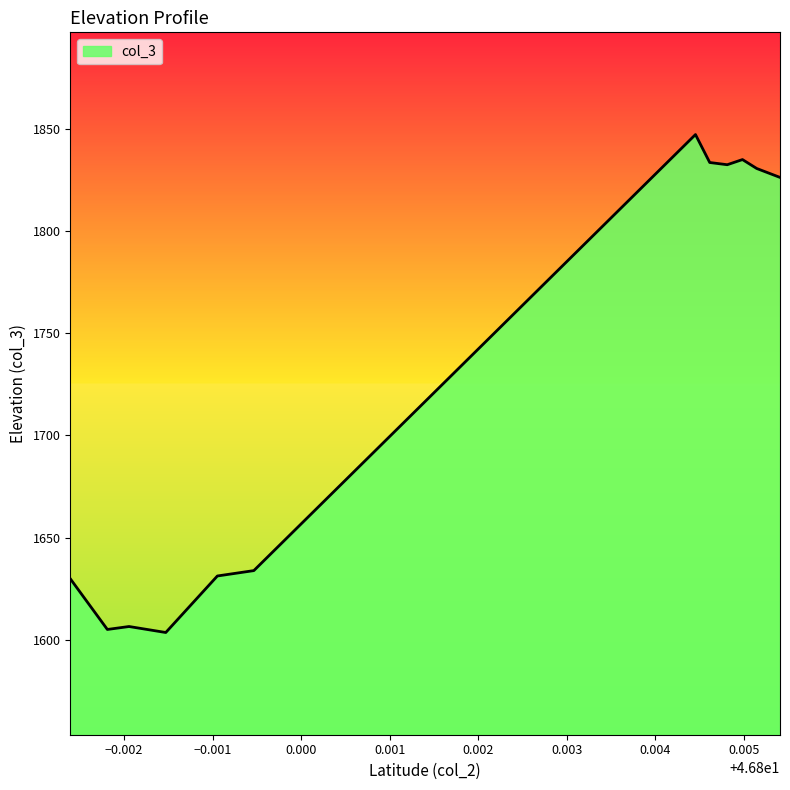

What is the difference between the maximum and minimum values?

243.6